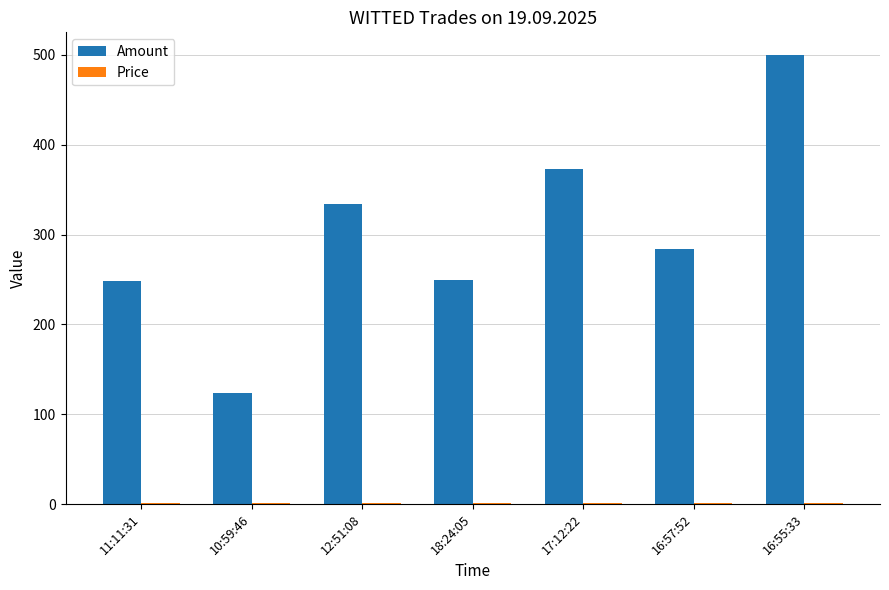

What is the difference between the Amount values at 16:57:52 and 18:24:05?

35.0